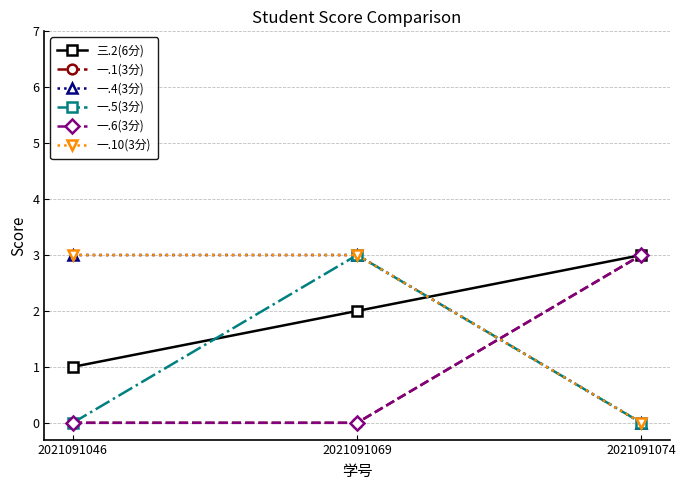

Which series changed the most between 2021091046 and 2021091069?

一.5(3分)